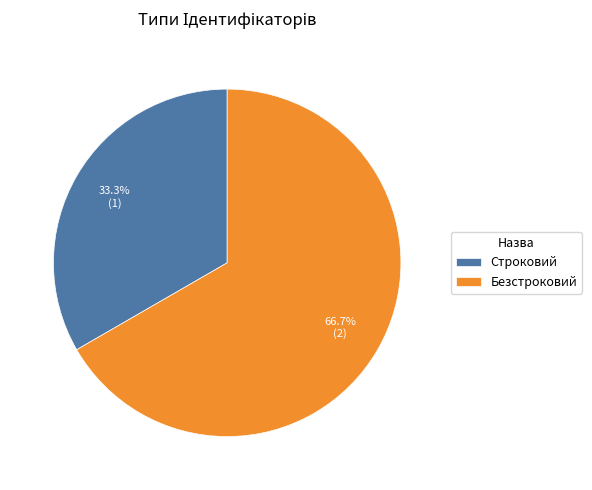

To the nearest percent, what is the average slice percentage?

50%